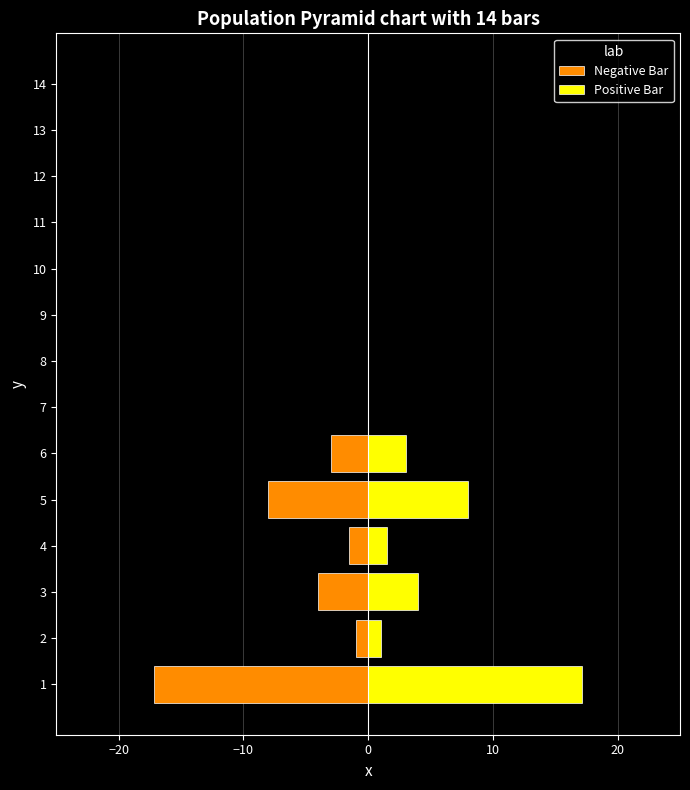

What is the sum of all Positive Bar values?

34.6